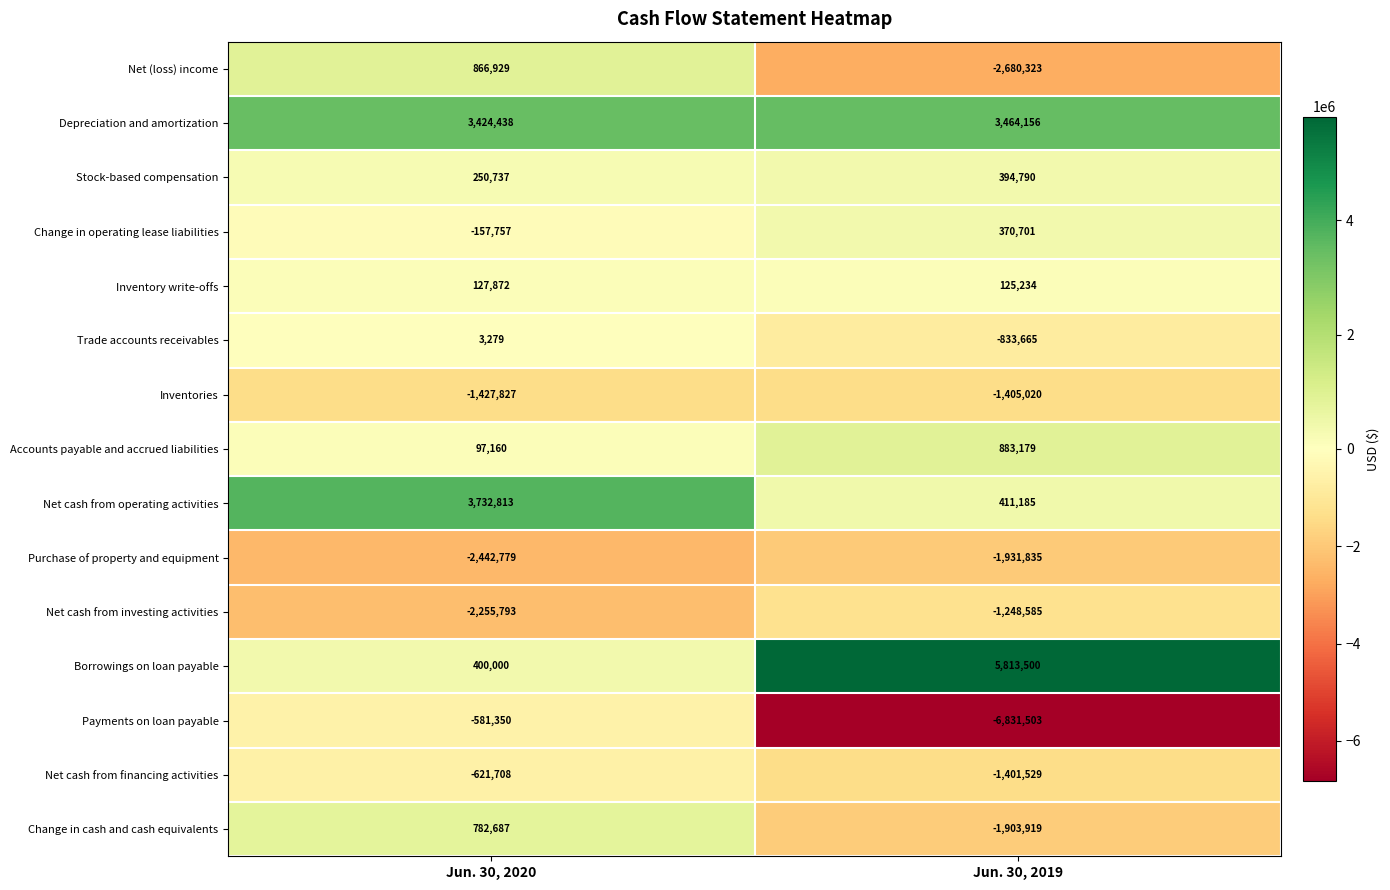

What is the smallest value displayed?

-6831503